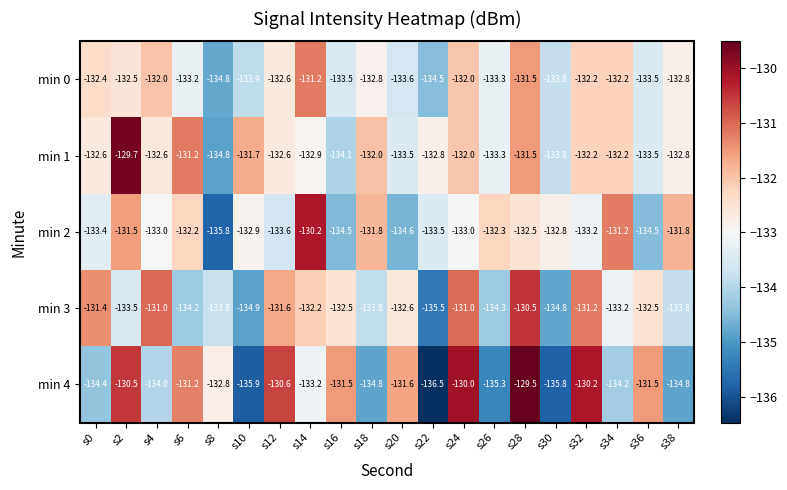

What is the difference between the second highest and second lowest values in the min 0 series?

3.0